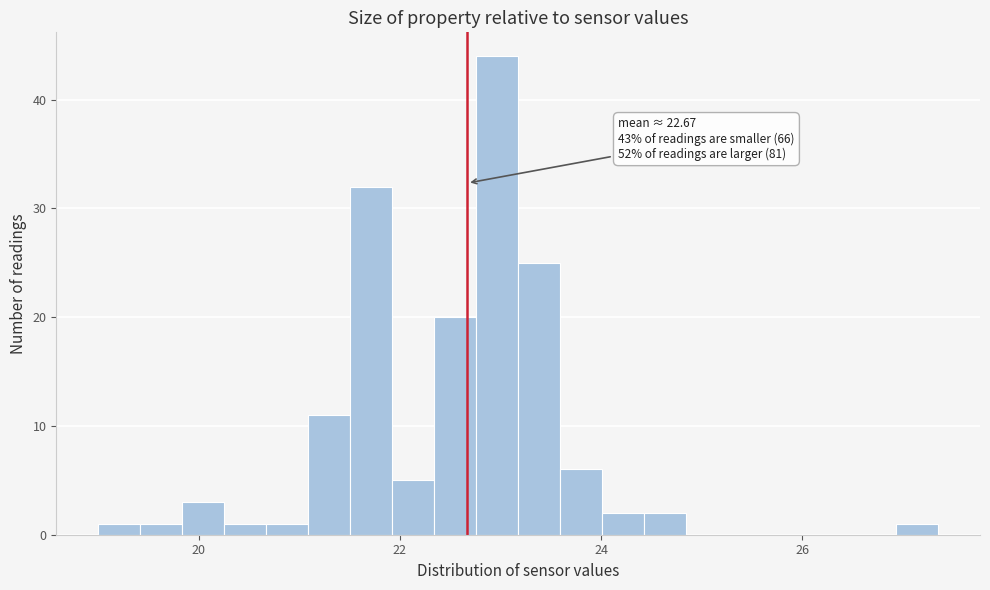

Read against the x-axis, roughly where is the centre of the tallest bar?

23.0